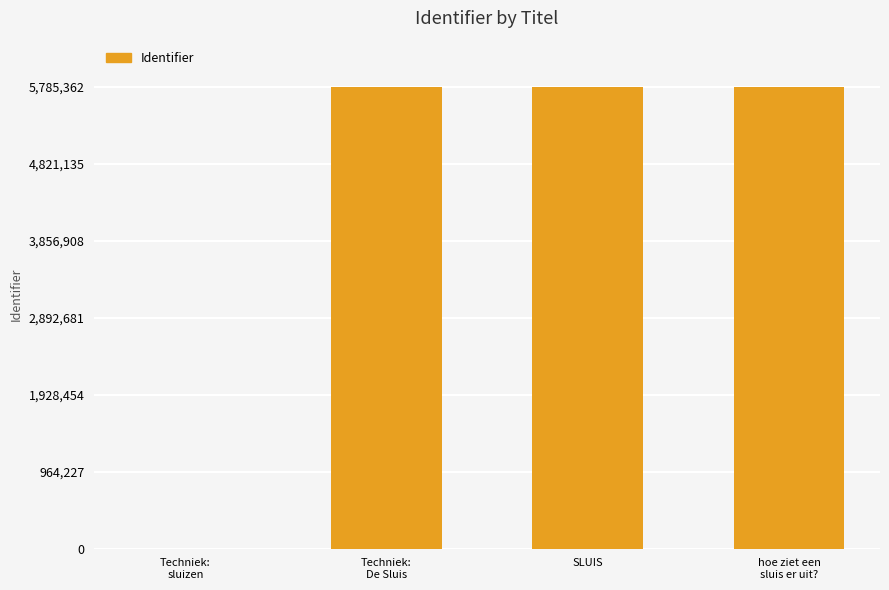

How many categories are shown in the chart?

4